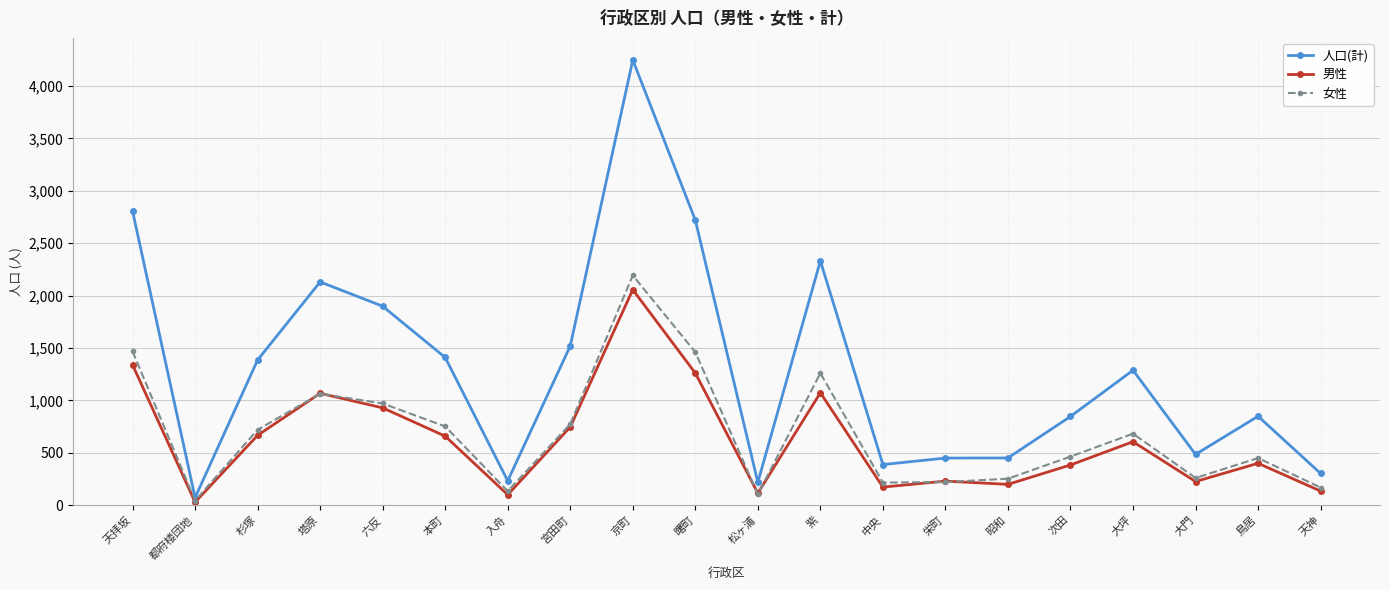

The value of 男性 at 大坪 is 605. True or false?

True